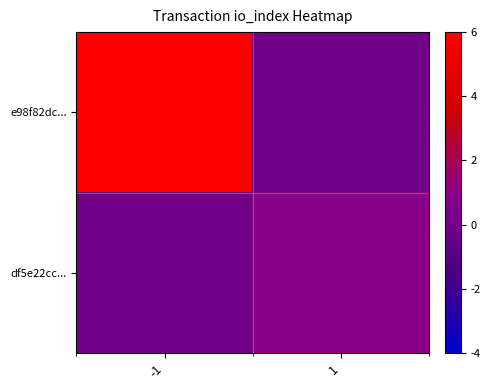

Which series changed the most between -1 and 1?

e98f82dc...